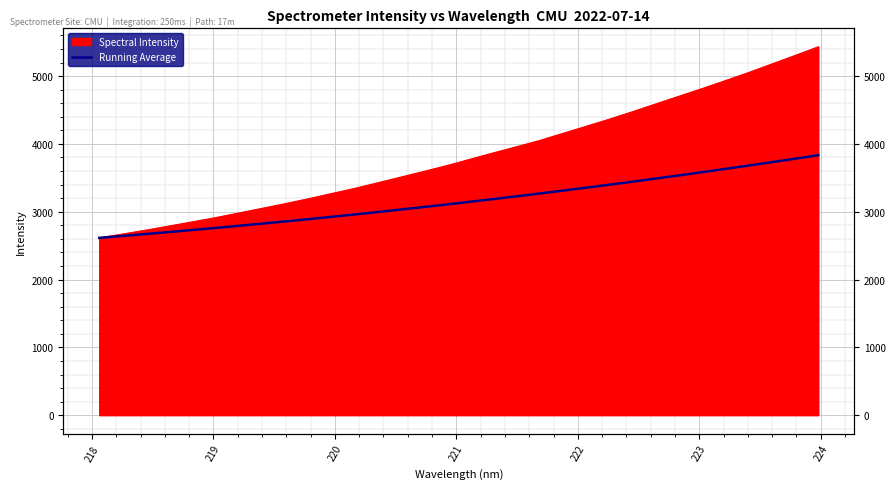

What is the minimum value shown in the chart?

2614.5